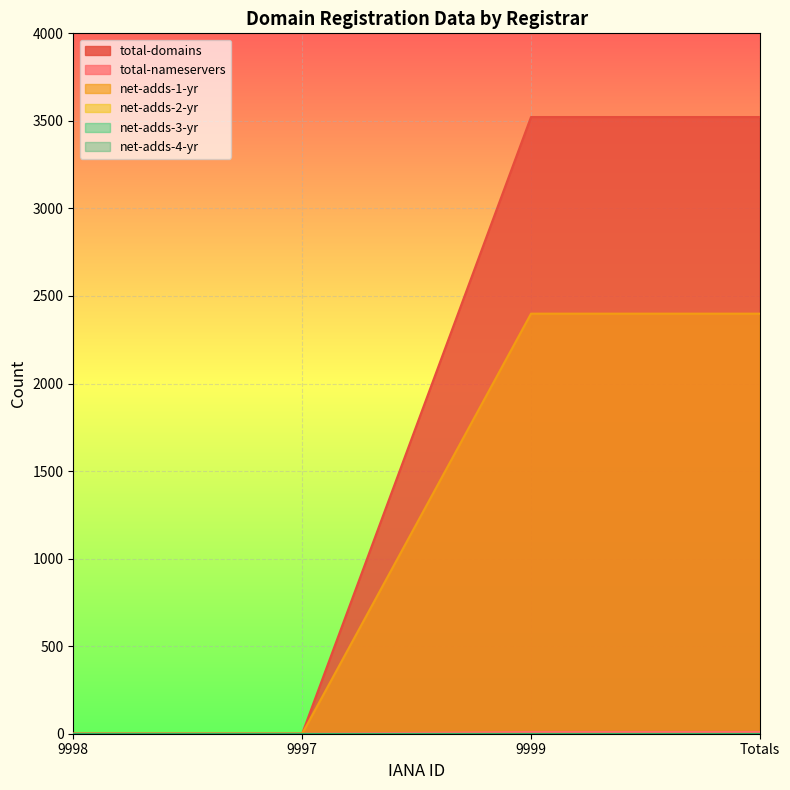

At which label is total-domains closest to 1761?

9998